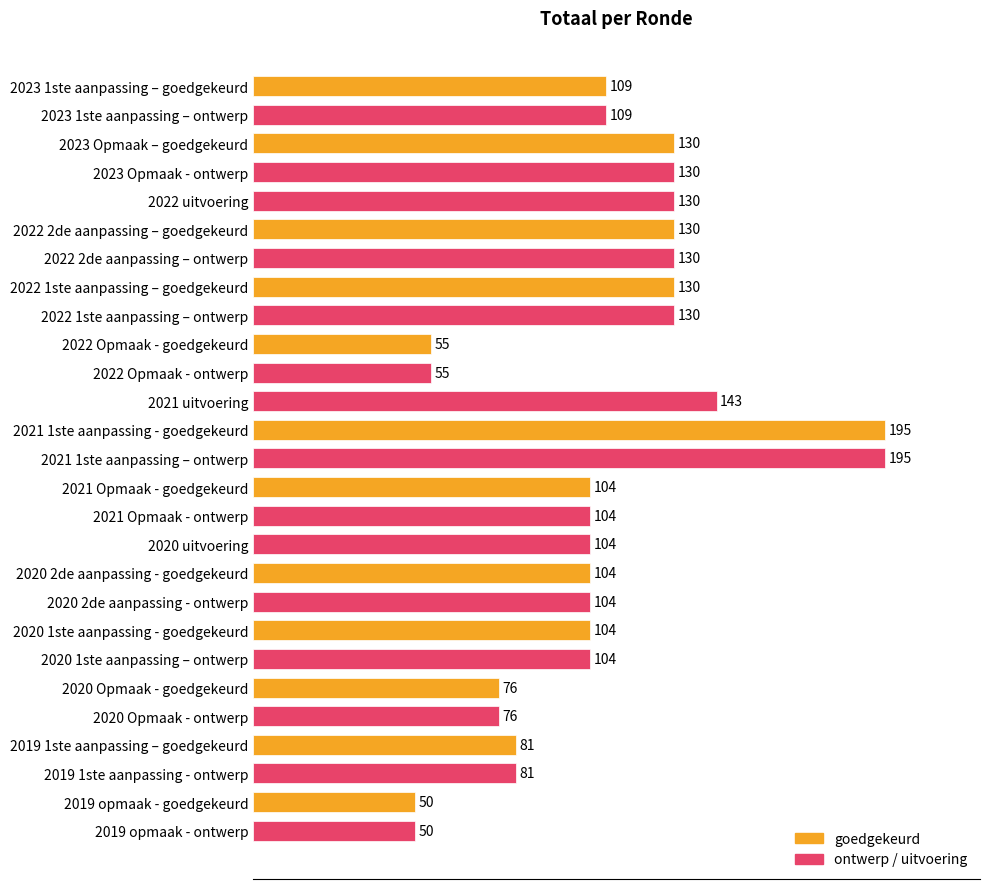

What is the approximate value at 2022 2de aanpassing – ontwerp, to the nearest 10?

130